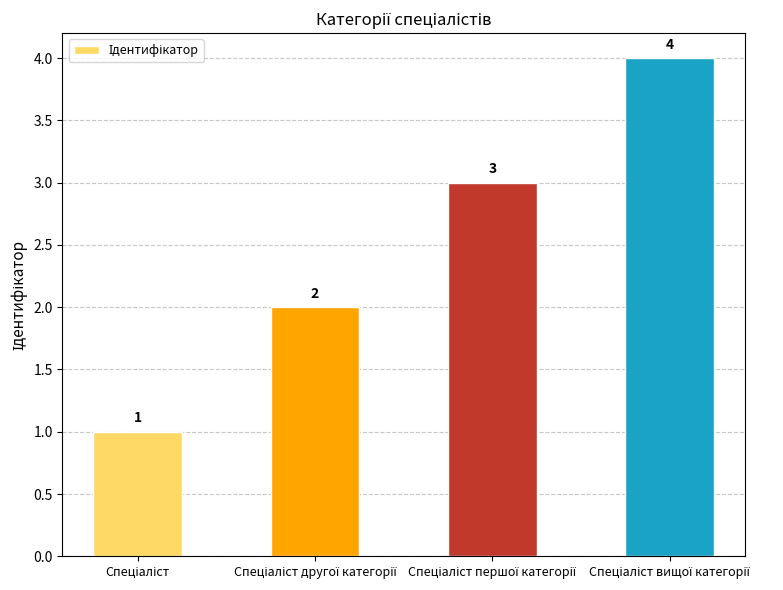

What is the sum of all values?

10